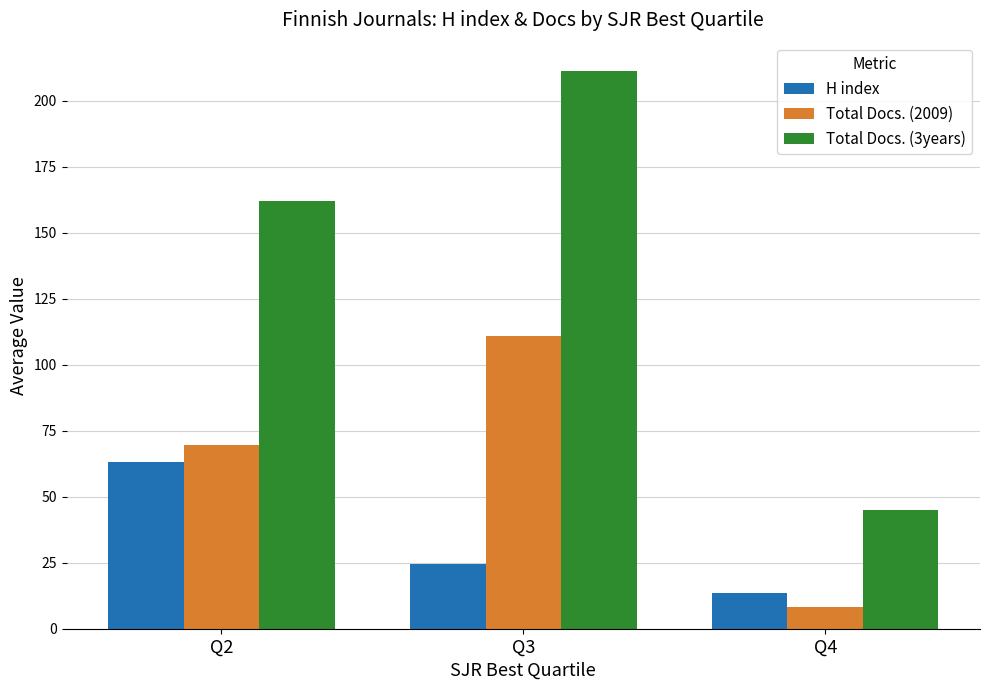

Rank the series by their maximum value, from lowest to highest.

H index, Total Docs. (2009), Total Docs. (3years)